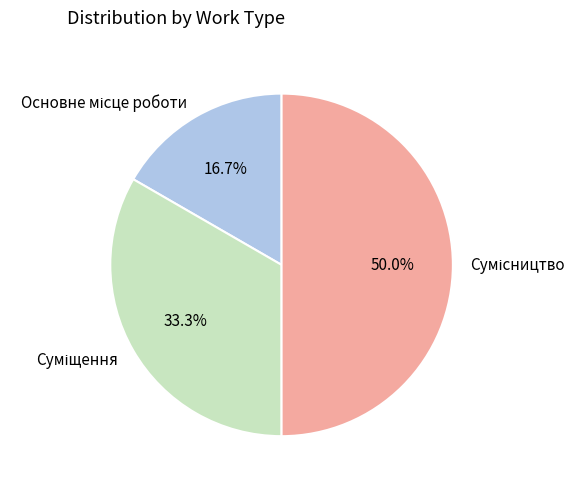

What percentage is the Основне місце роботи slice, to the nearest percent?

17%